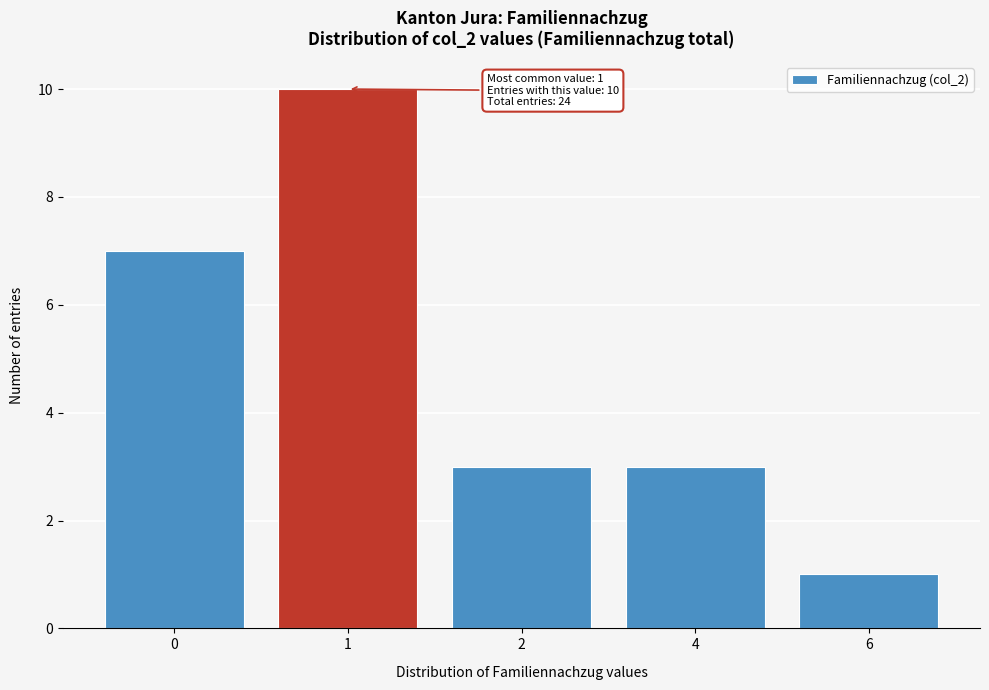

Reading left to right, what are all the values shown in this chart?

7	10	3	3	1